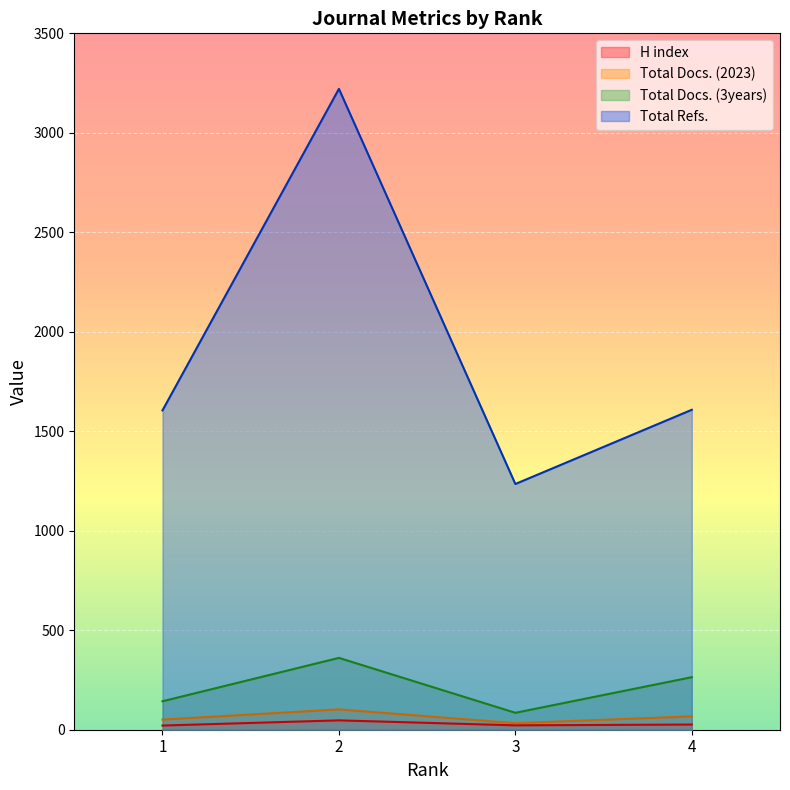

Does the chart display data point markers on the line(s)?

No